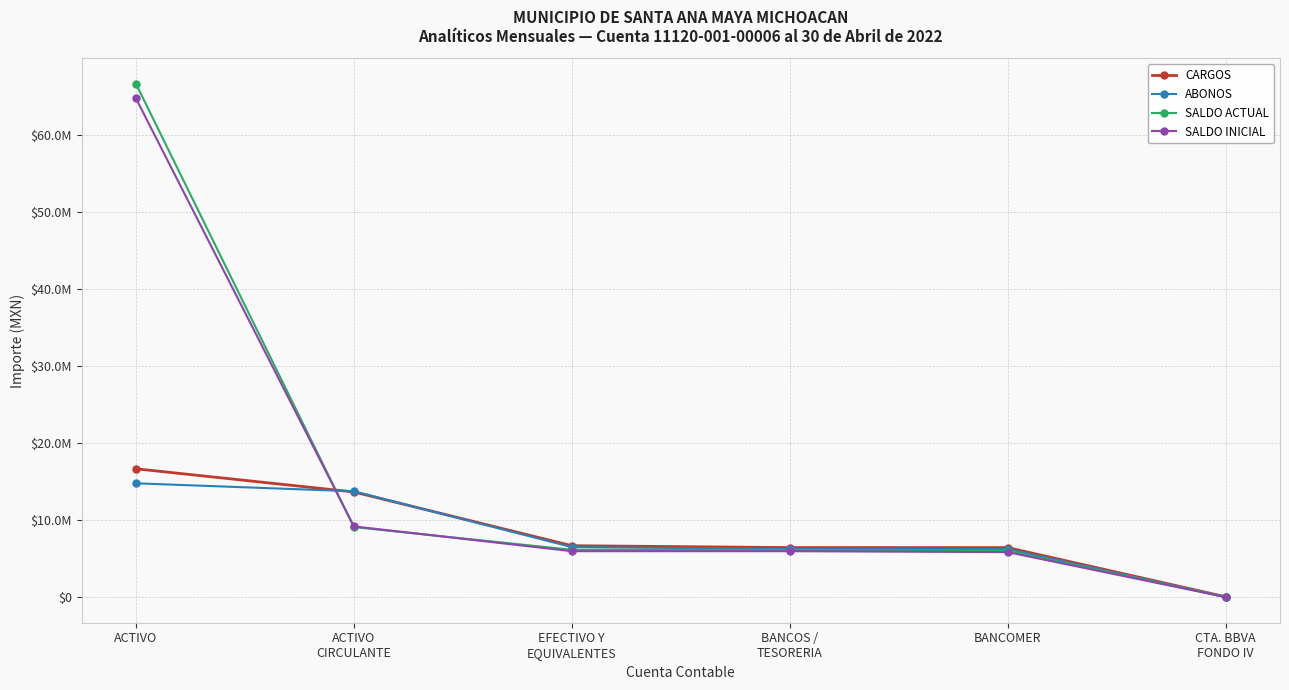

Which category has the highest value in the SALDO INICIAL series?

ACTIVO